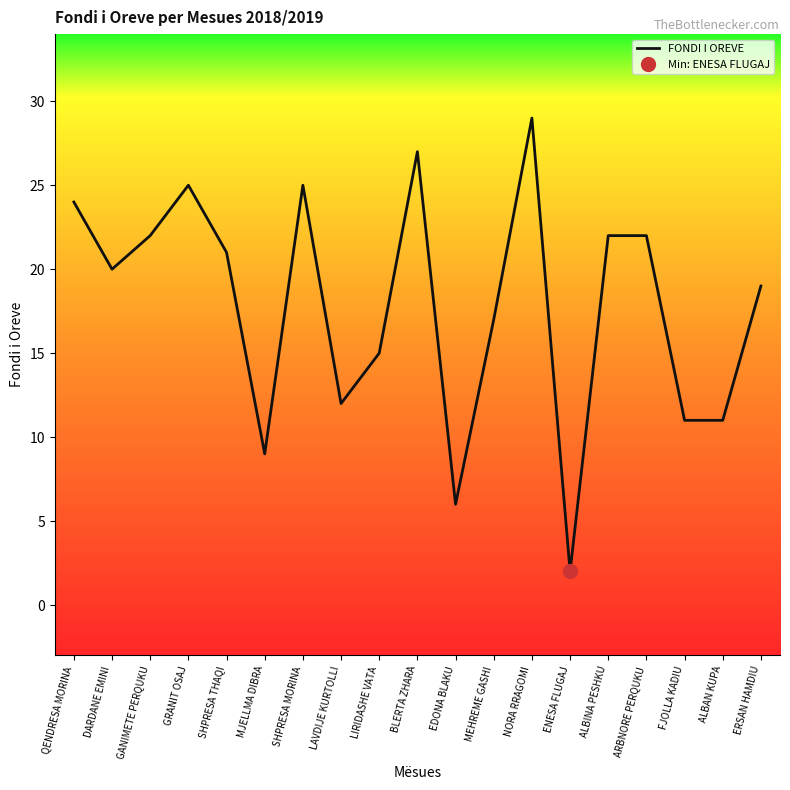

True or false: the data shows 22 at ARBNORE PERQUKU.

True